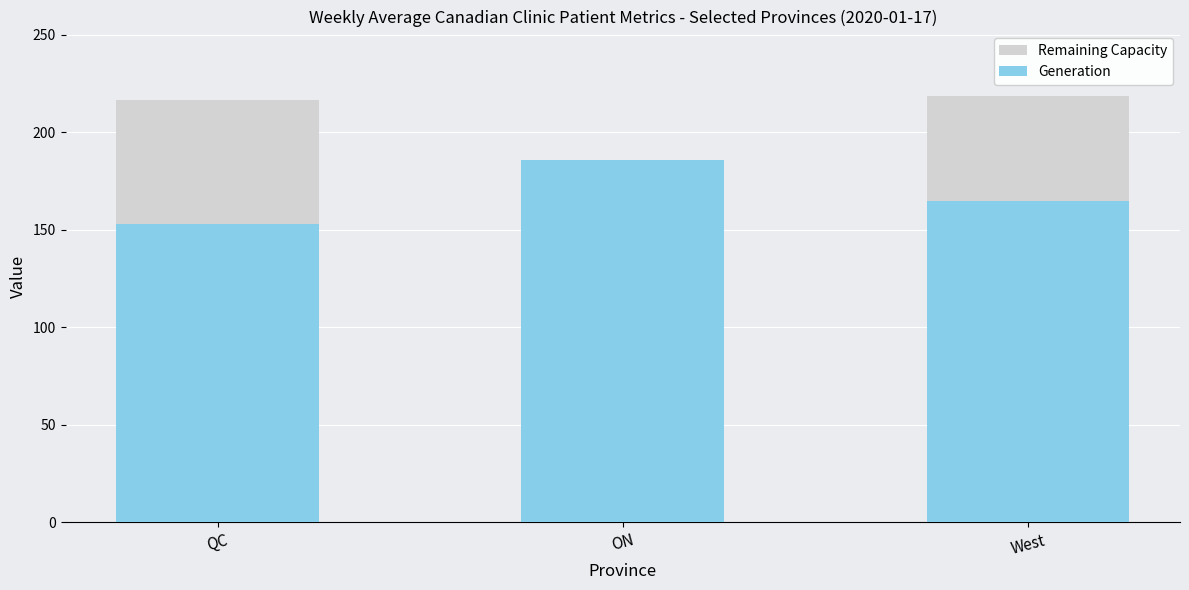

At which label is Generation closest to 169?

West